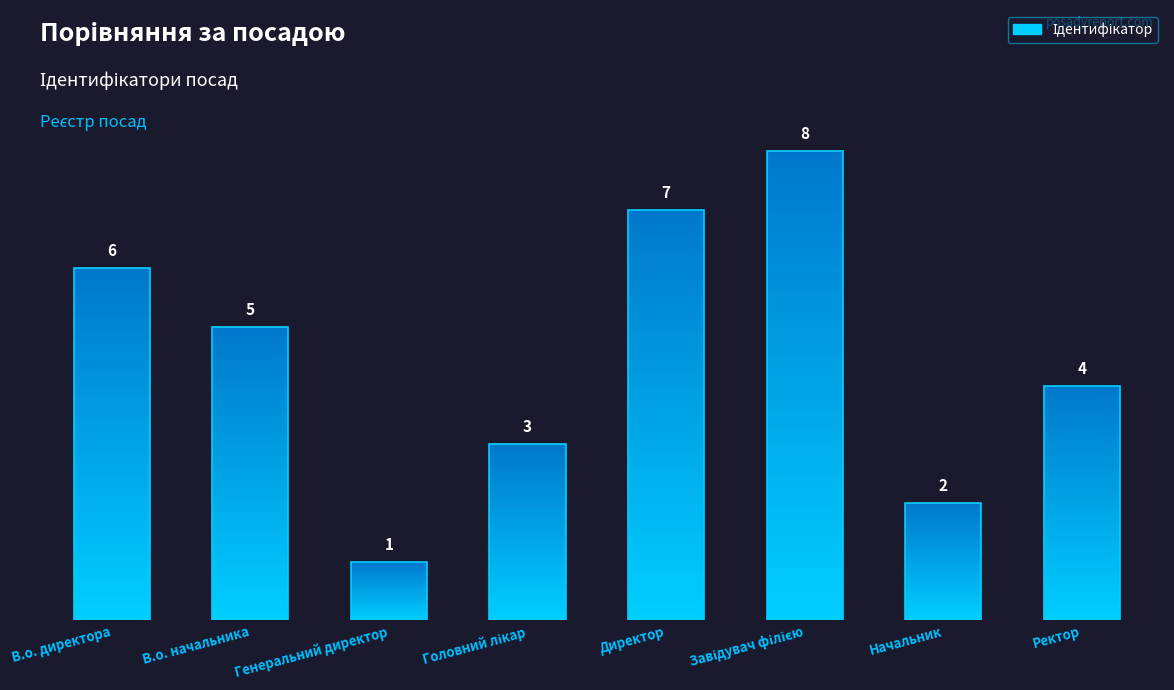

The value at Генеральний директор is 0. True or false?

False